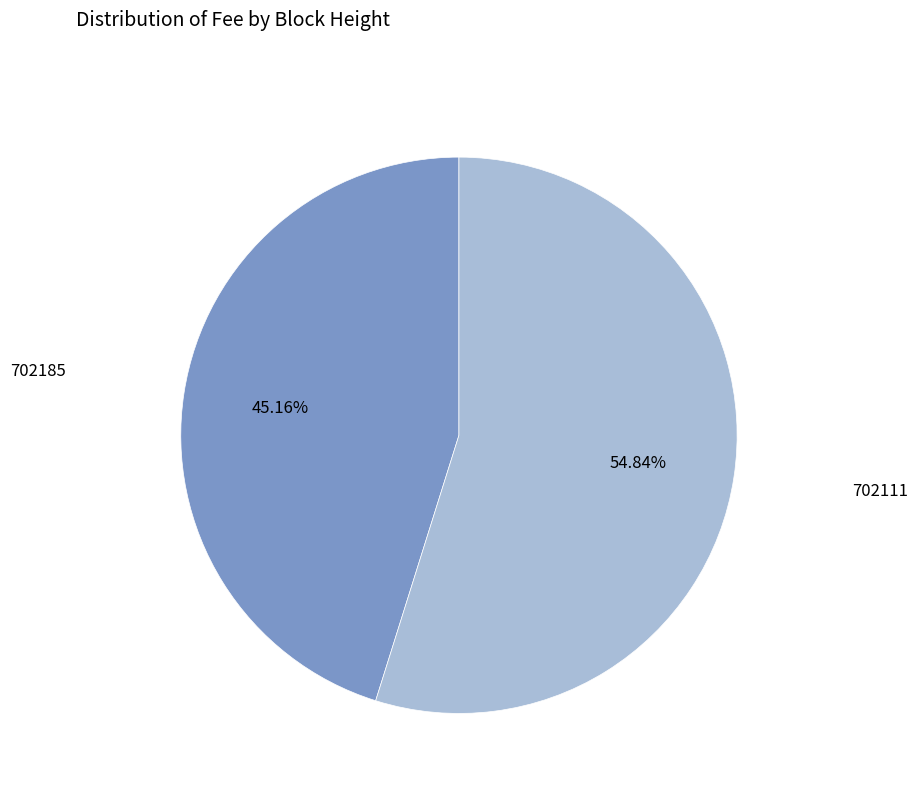

Does any single category account for the majority?

Yes